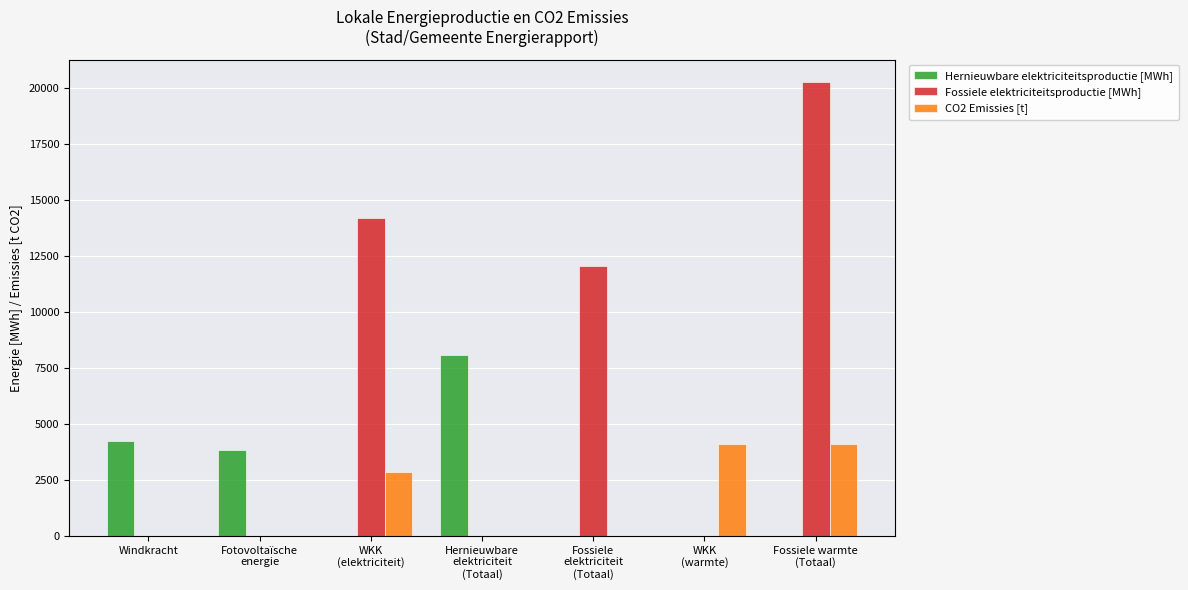

What is the difference between the Hernieuwbare elektriciteitsproductie [MWh] values at Hernieuwbare
elektriciteit
(Totaal) and WKK
(warmte)?

8095.7